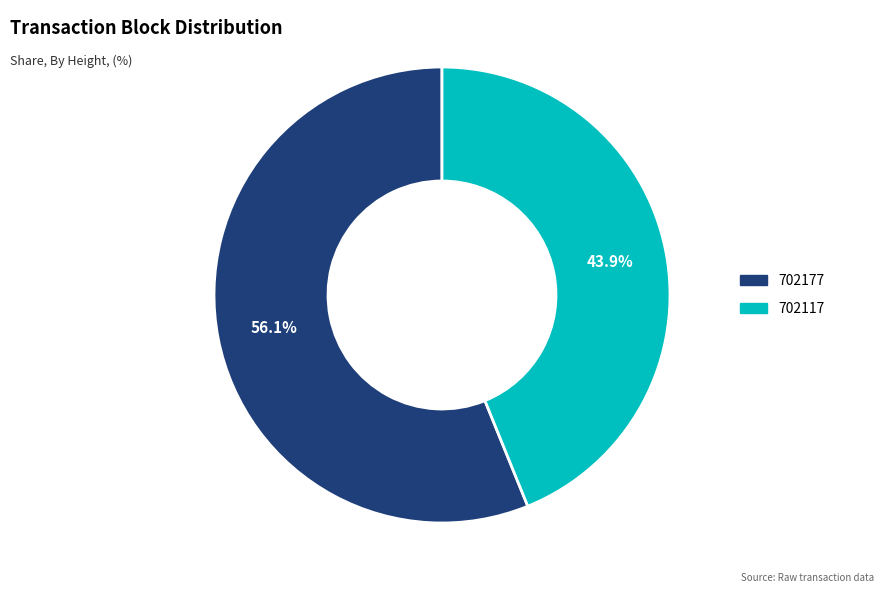

To the nearest percent, what percentage of the pie is 702117?

44%